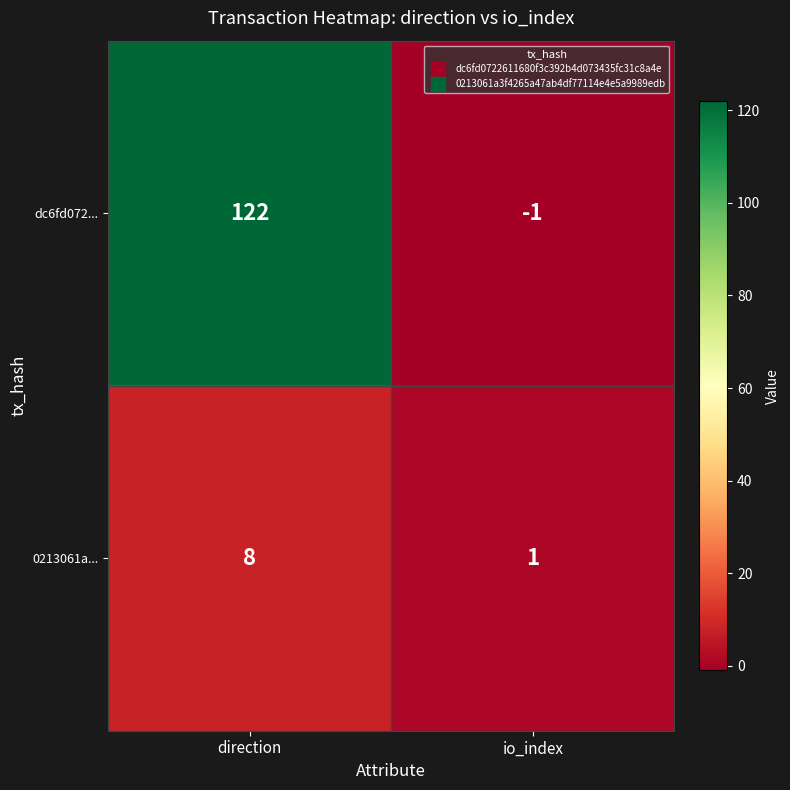

What is the greatest value displayed?

122